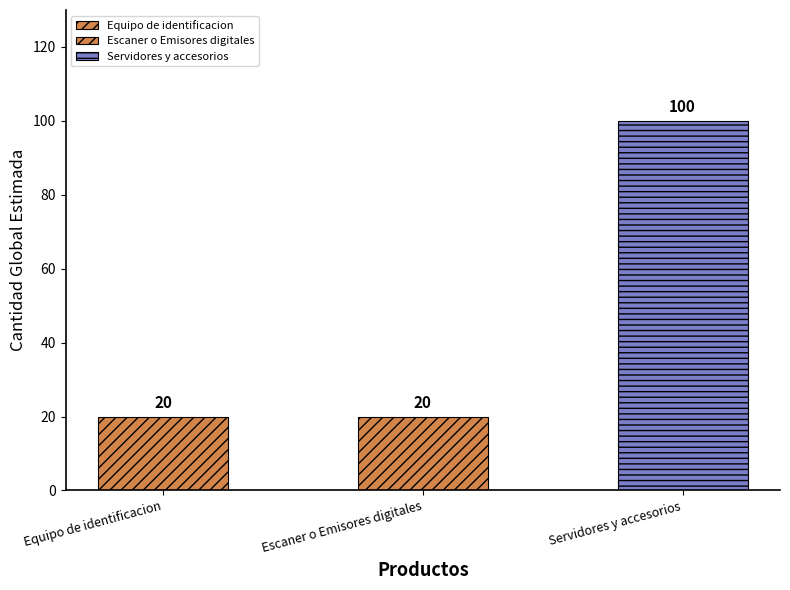

Rank the categories by value from highest to lowest.

Servidores y accesorios, Equipo de identificacion, Escaner o Emisores digitales